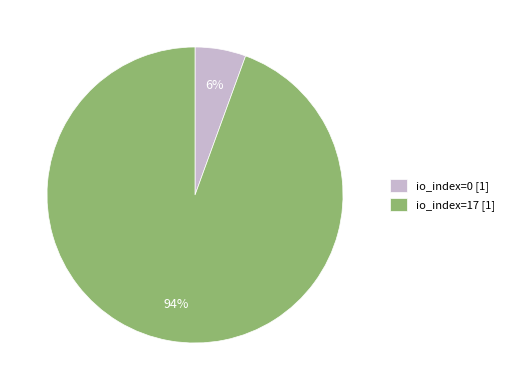

Which slice is the largest?

io_index=17 [1]